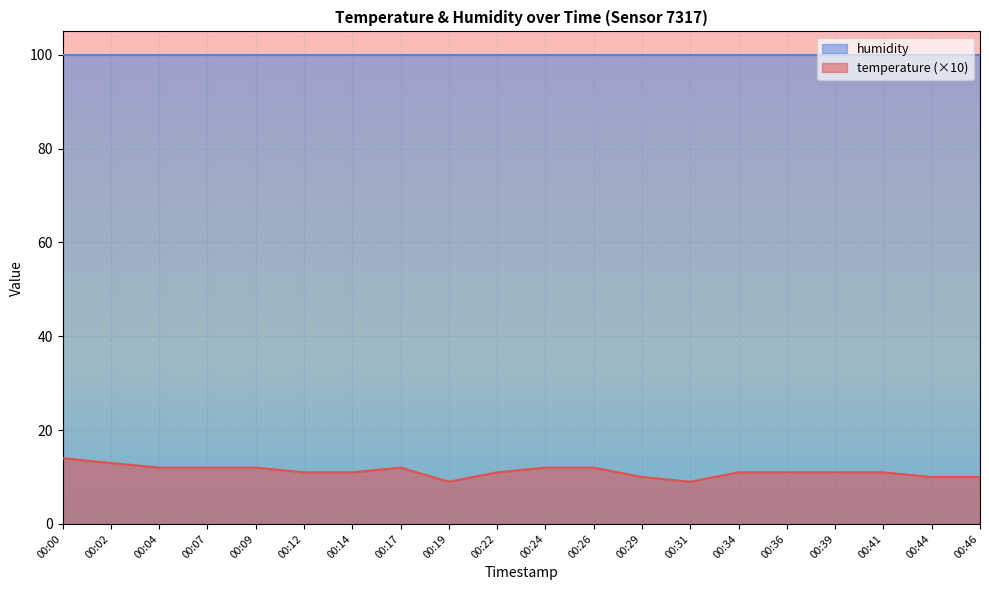

At which category does the data reach its first local peak?

00:17